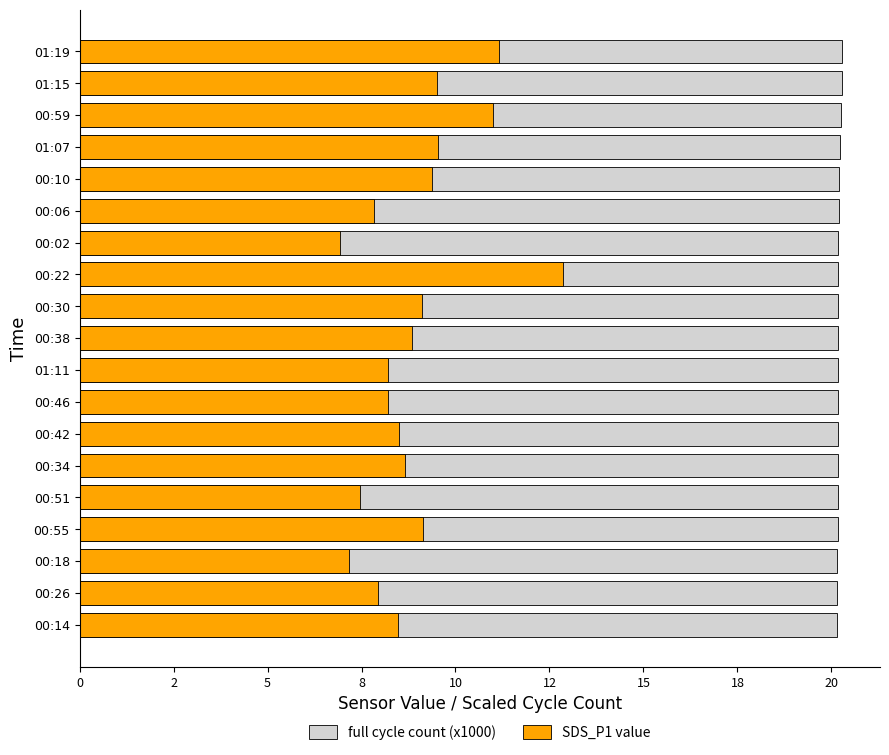

Read the full cycle count (x1000) value at 01:07.

20.2